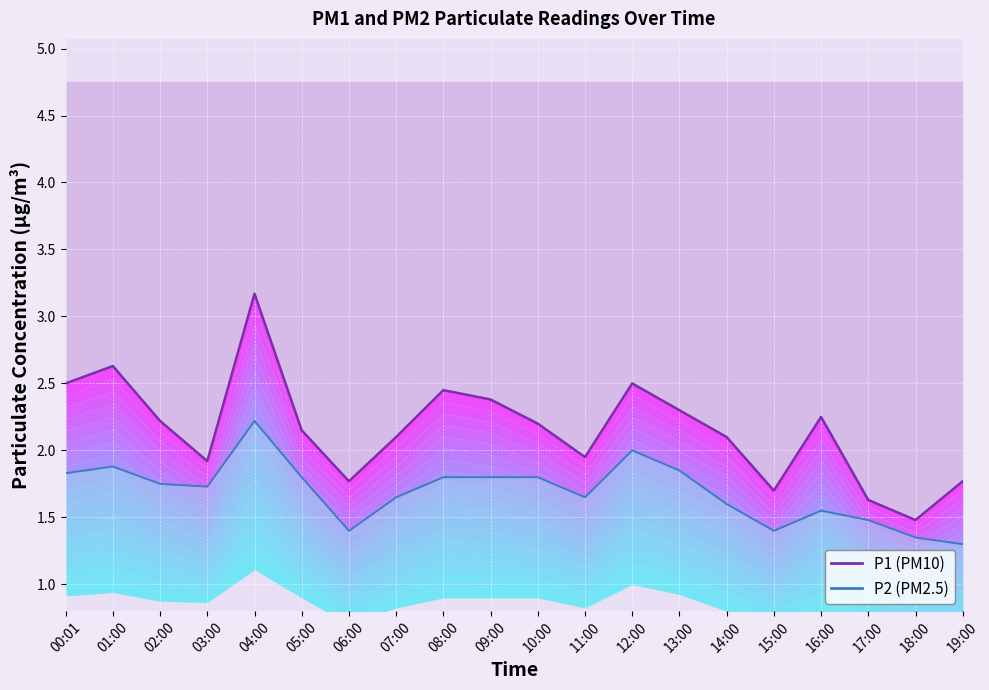

Which series has the largest total across all categories?

P1 (PM10)